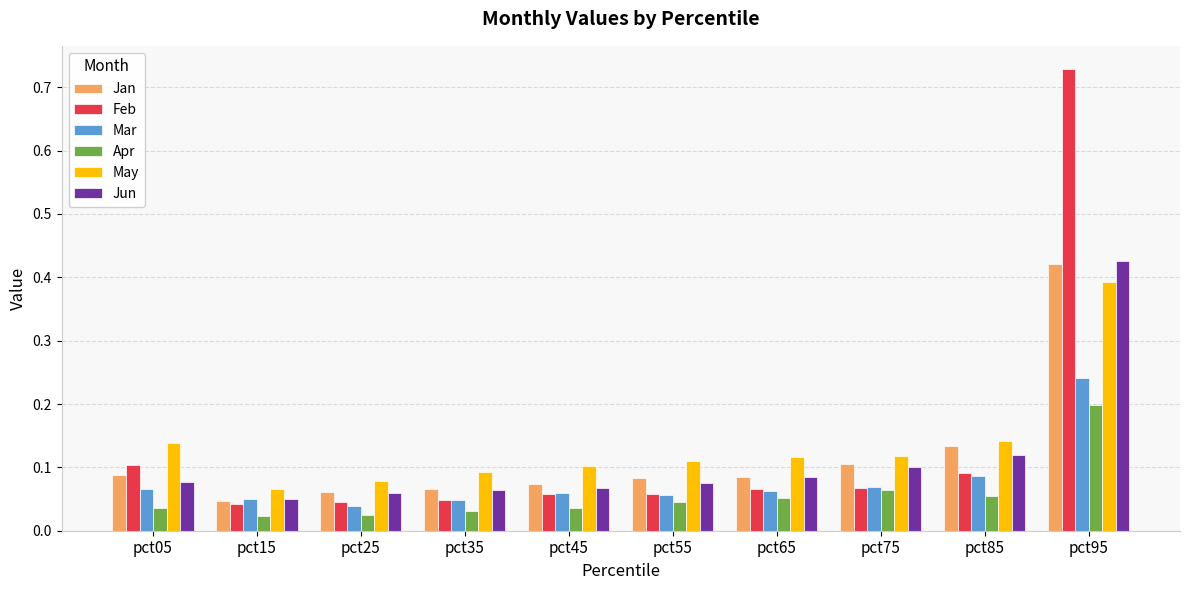

What is the sum of all Jan values?

1.2